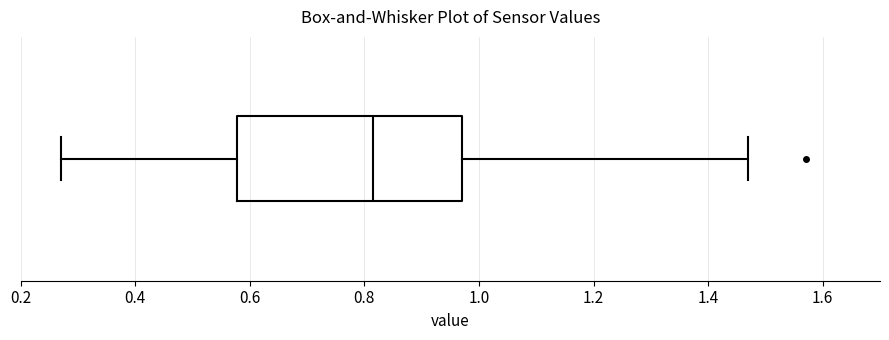

Transcribe this box plot: give where the median line is, the range the box spans, and where the two whiskers end, as read against the x-axis. The values are not printed on the chart, so give them approximately, as read against the axis.

median 0.82, box 0.58 to 0.98, whiskers 0.28 to 1.48